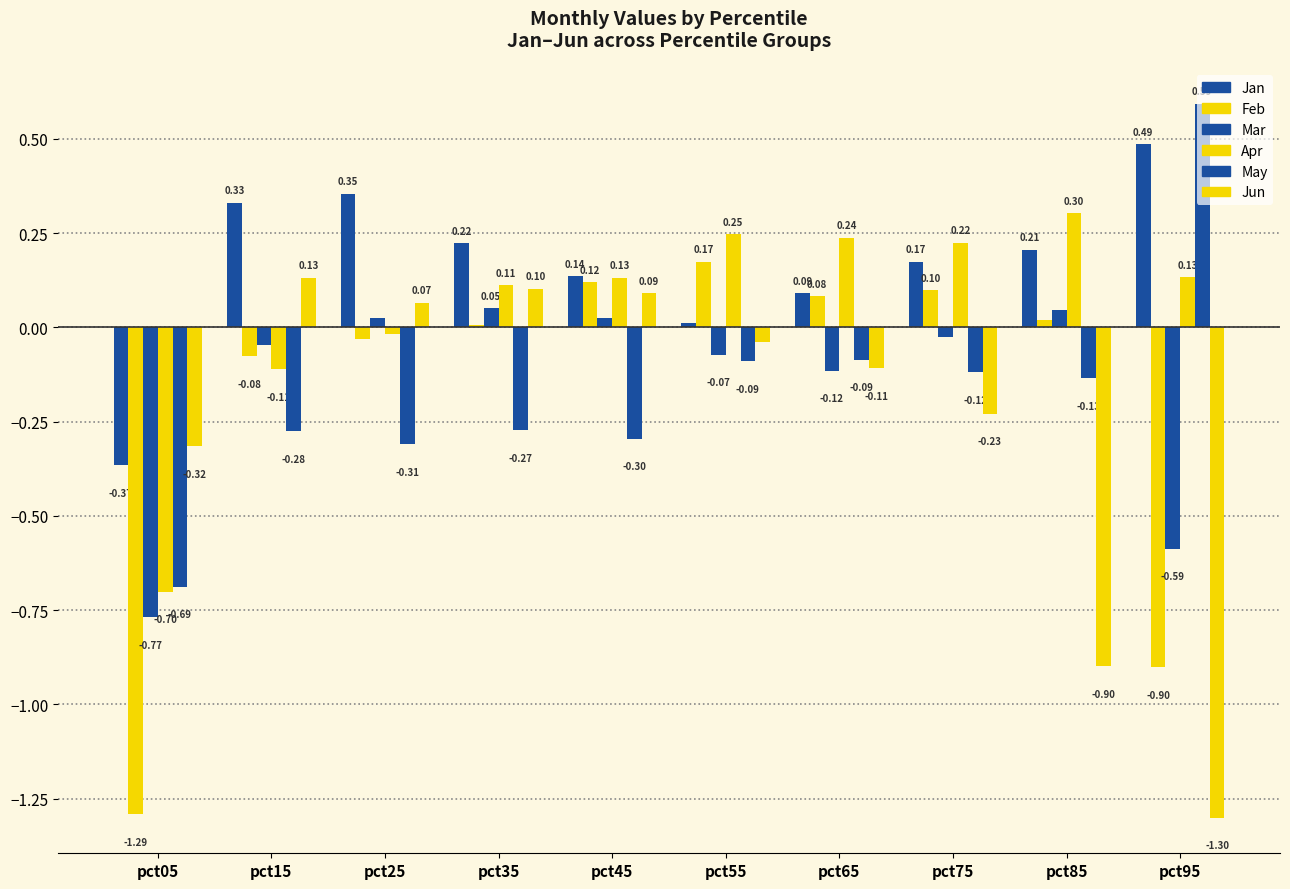

What is the total value across all series at pct35?

0.2